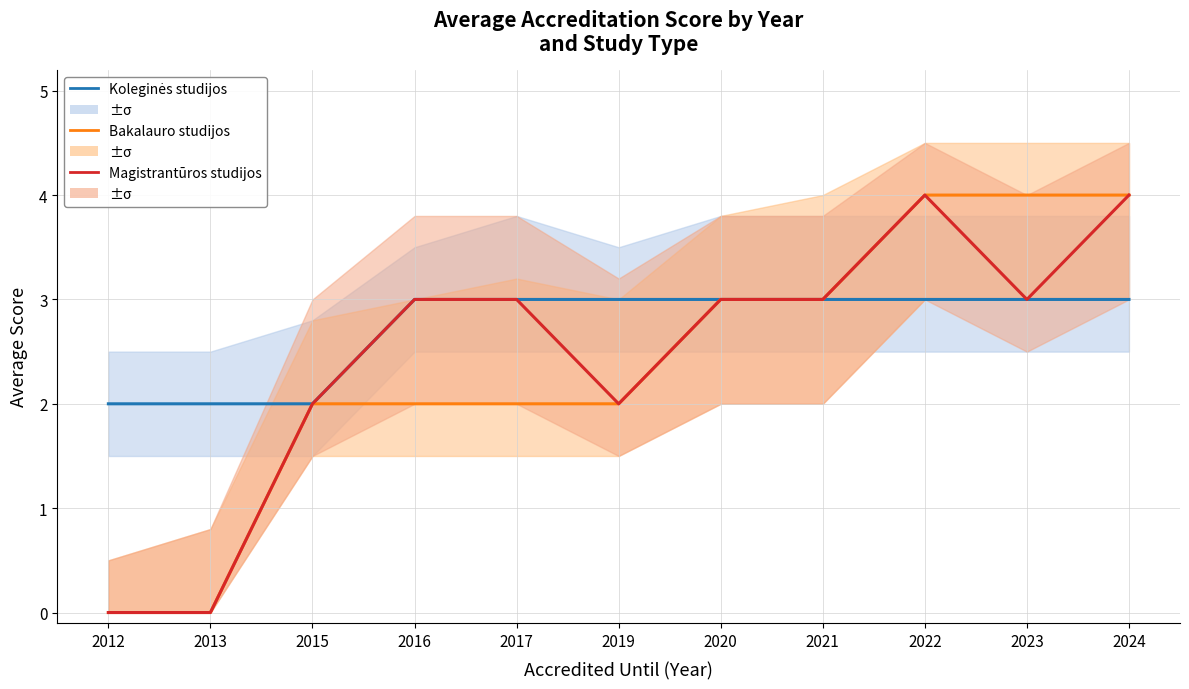

How many distinct data groups are displayed?

3